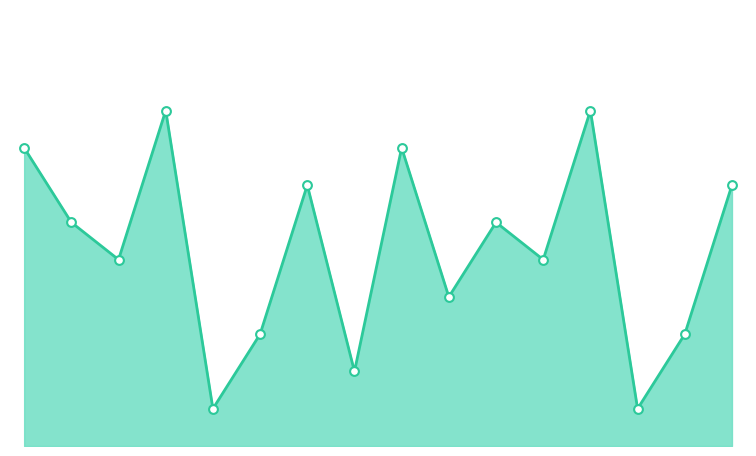

Between 0 and 15, which is larger?

15